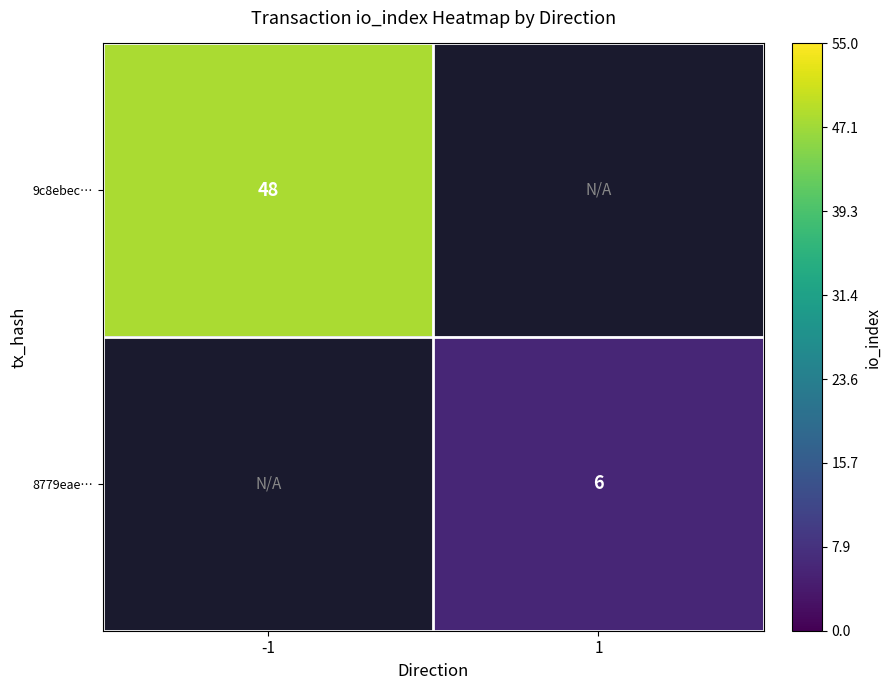

The value of 8779eae… at 1 is 6. True or false?

True